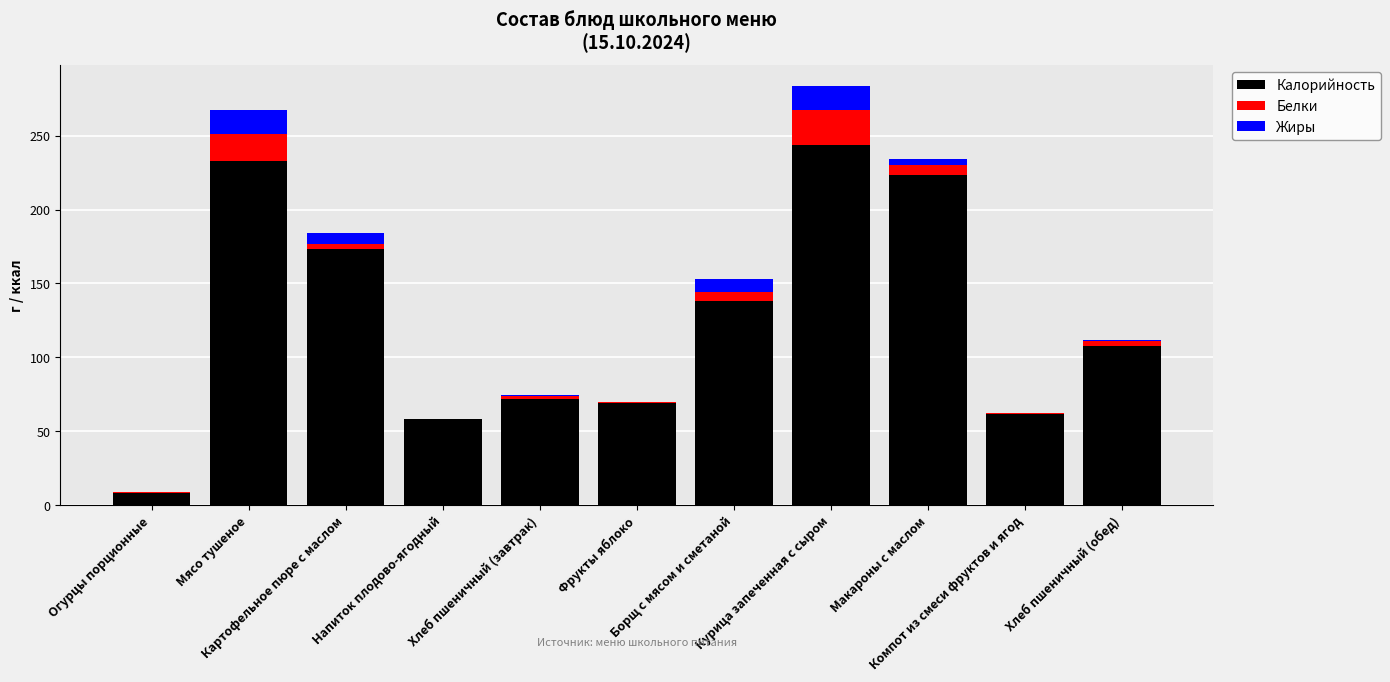

What is the highest value of the Калорийность series?

243.6